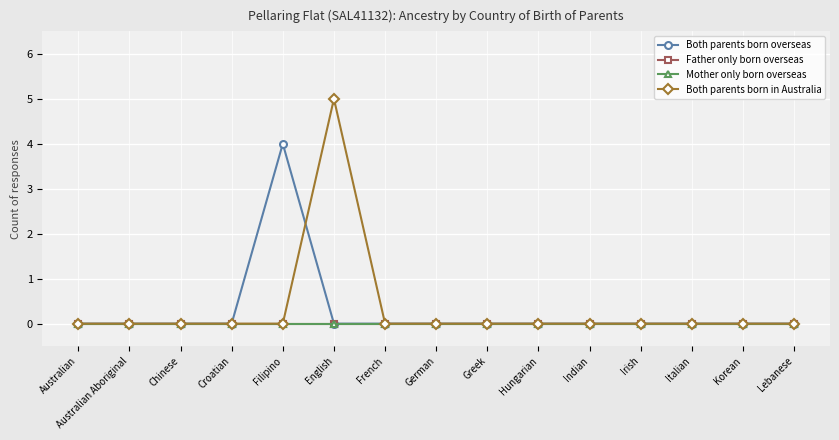

What is the label of the 10th point from the right?

English